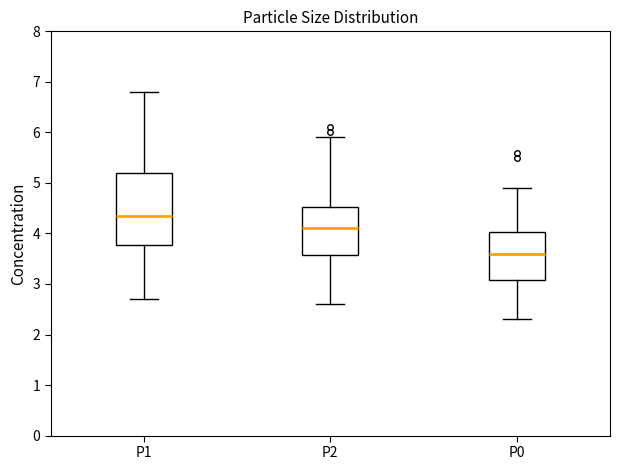

Where does the lower whisker of the box for P2 end on the y-axis? The values are not printed on the chart, so give them approximately, as read against the axis.

2.6